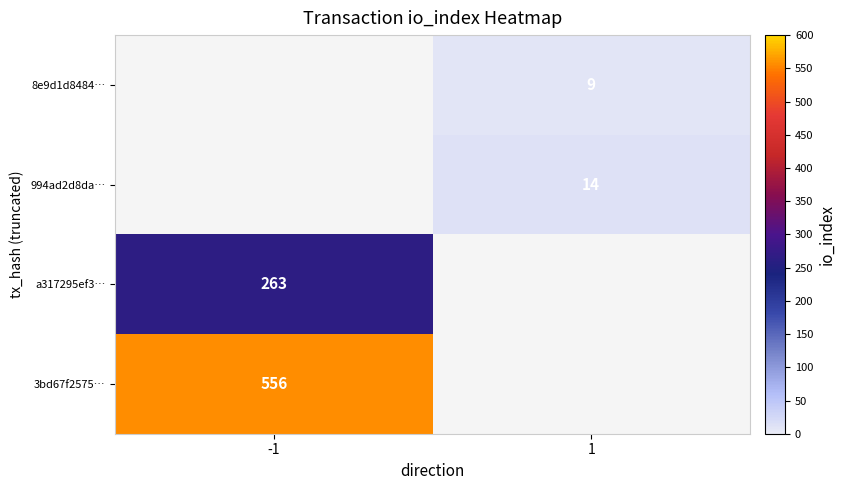

Which label corresponds to the smallest value in the chart?

1